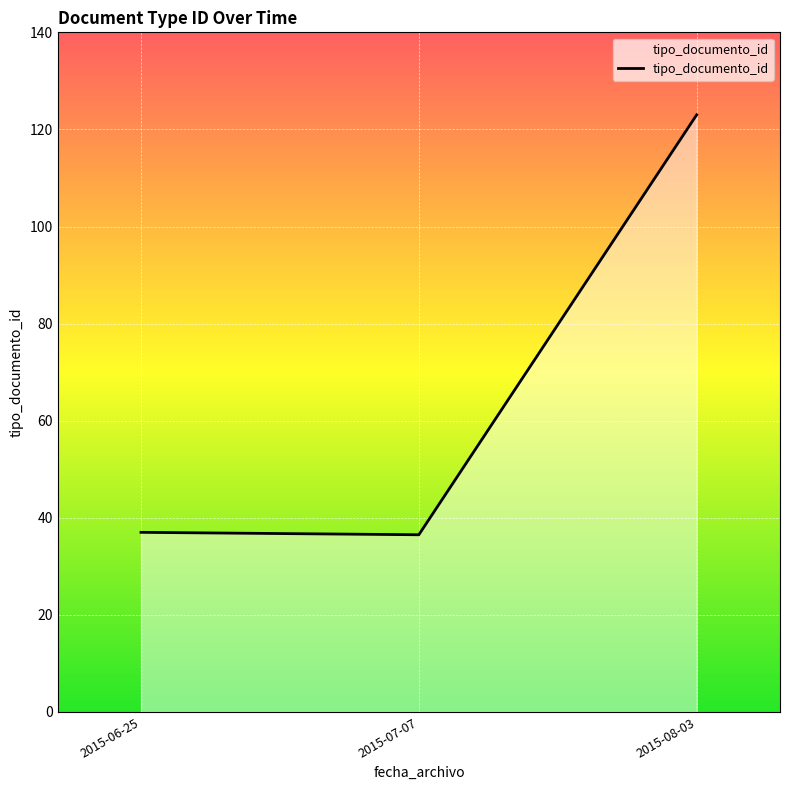

What is the greatest value displayed?

123.0